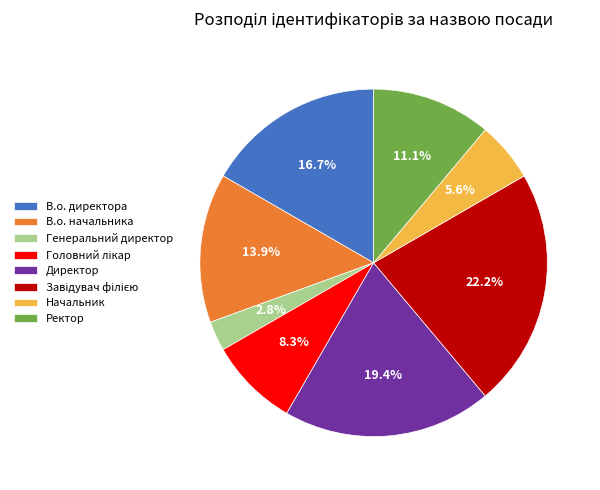

Count the number of slices in the pie.

8